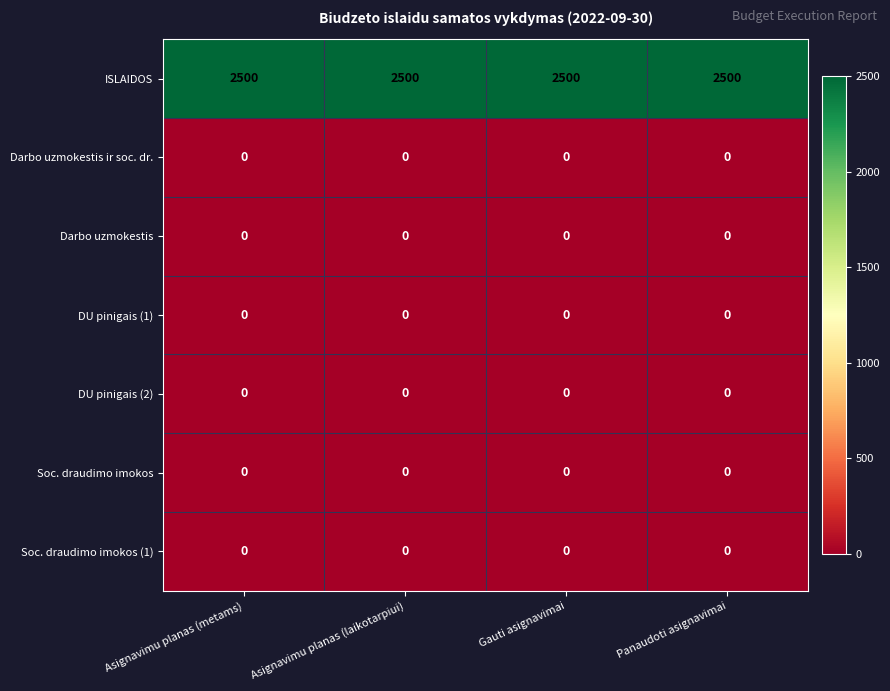

Which series has the largest total across all categories?

ISLAIDOS